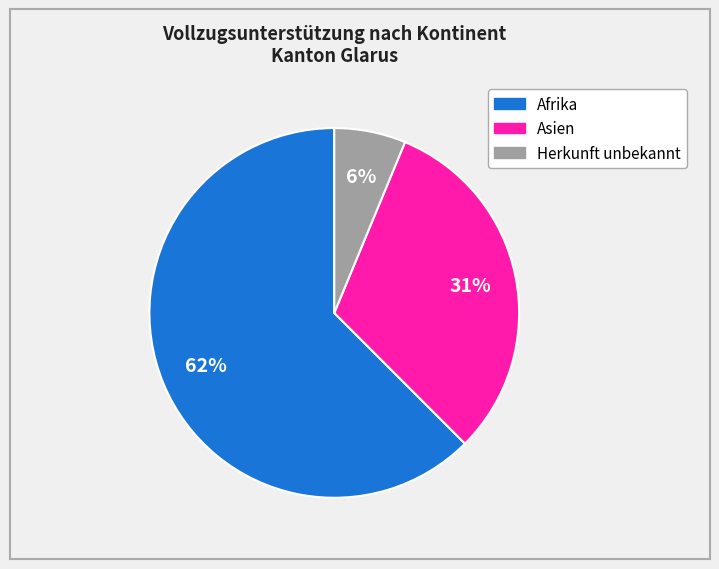

Is there any slice that represents more than half of the pie?

Yes